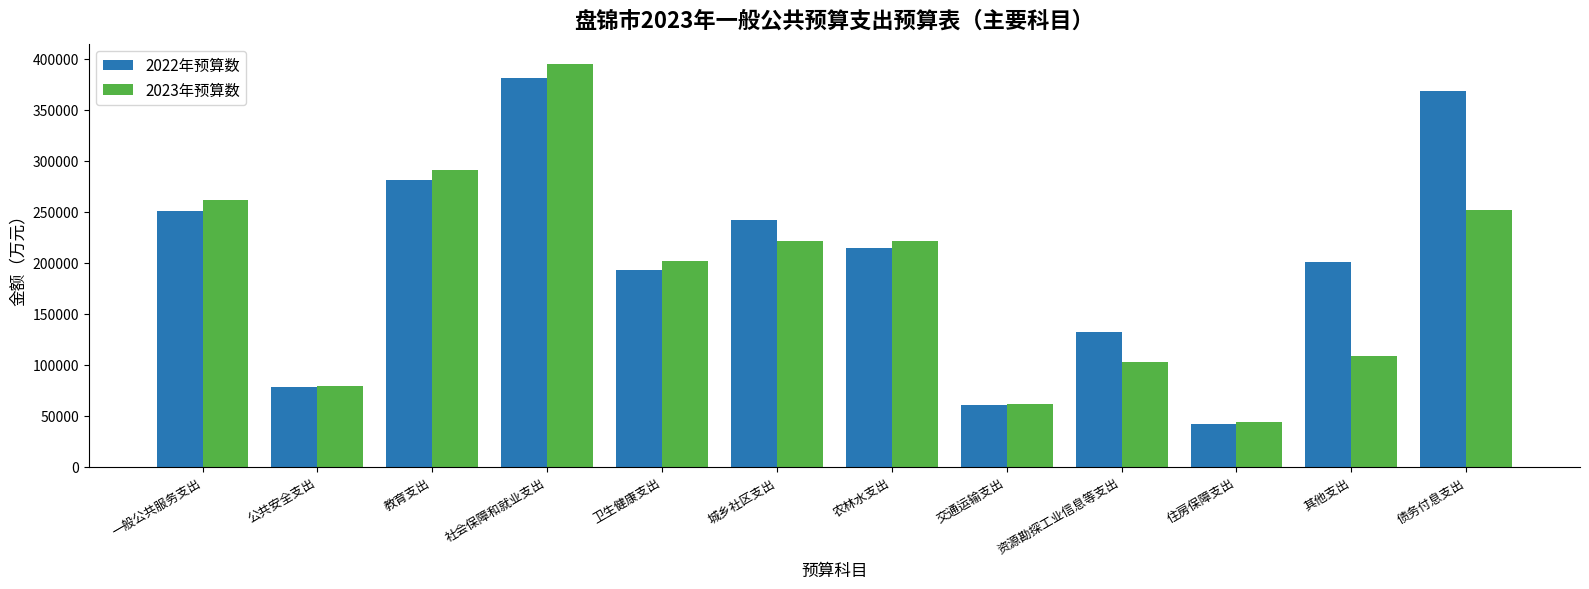

Which series has the widest spread of values?

2023年预算数